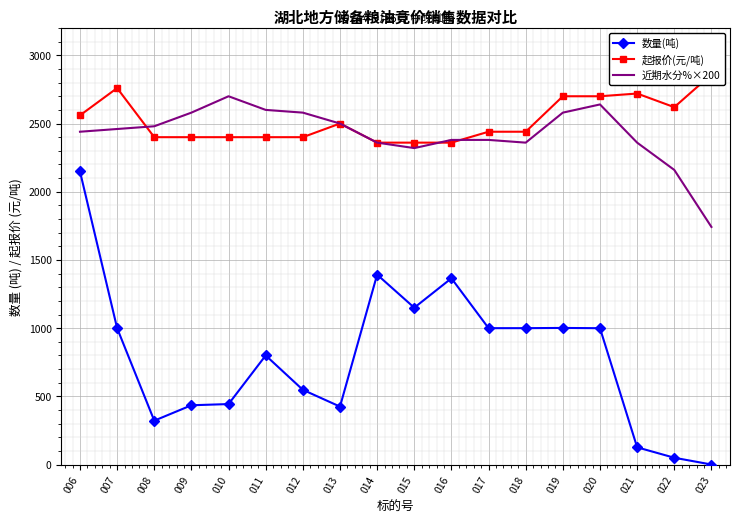

What is the sum of the 起报价(元/吨) values at 014 and 023?

5220.0